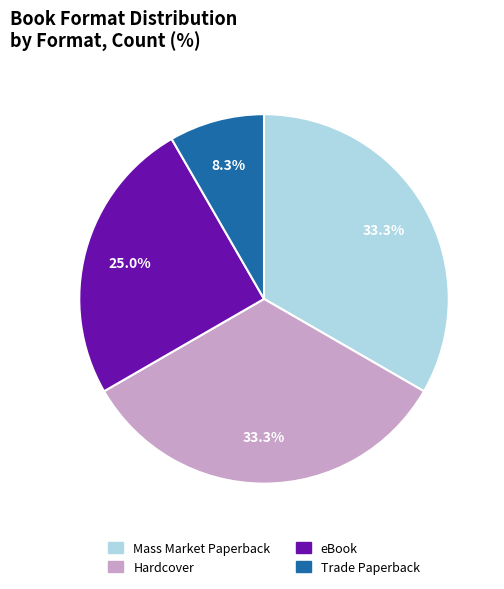

Is there any slice that represents more than half of the pie?

No